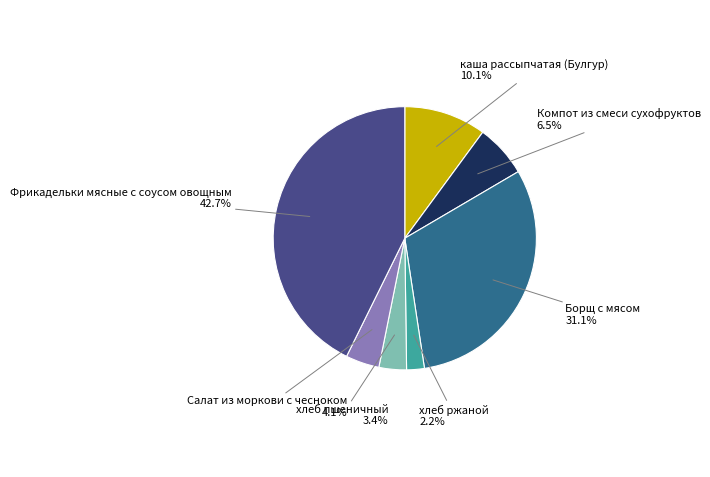

What is the ratio of the value at Компот из смеси сухофруктов to the value at хлеб ржаной?

3.0